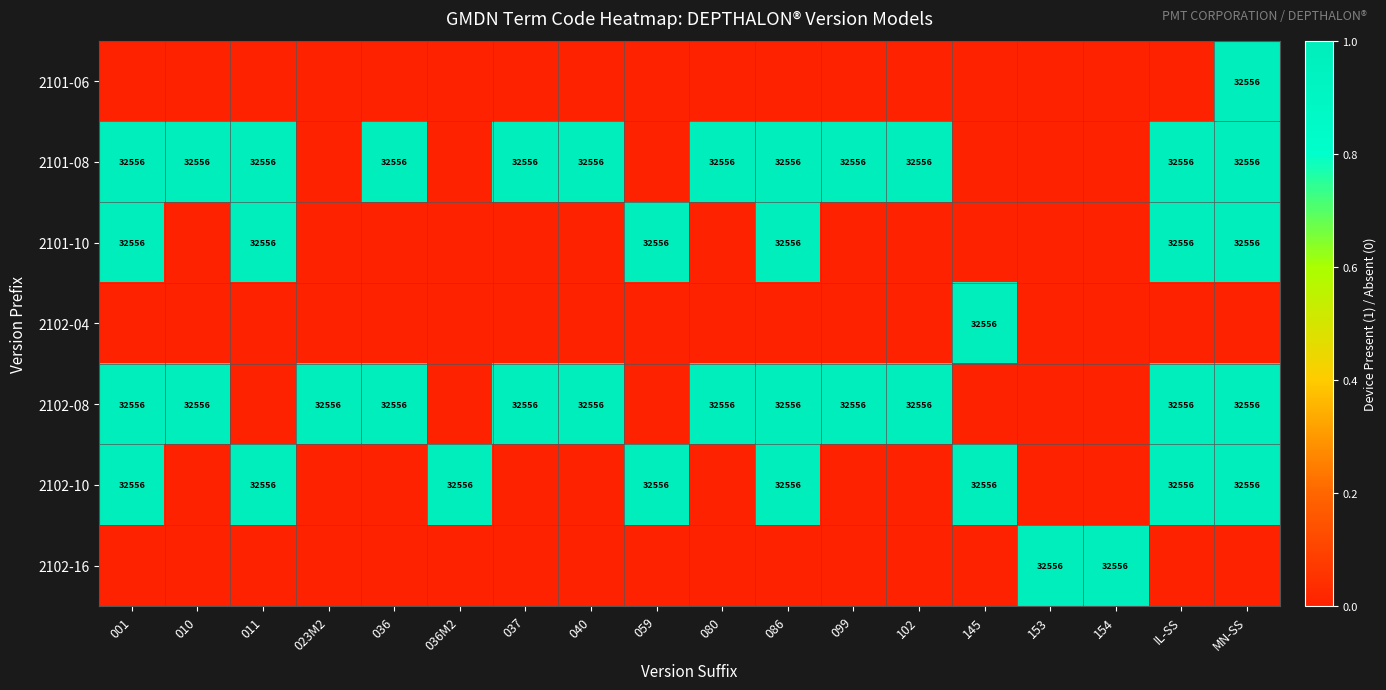

Is it true that 2101-08 equals 44296 at 102?

False